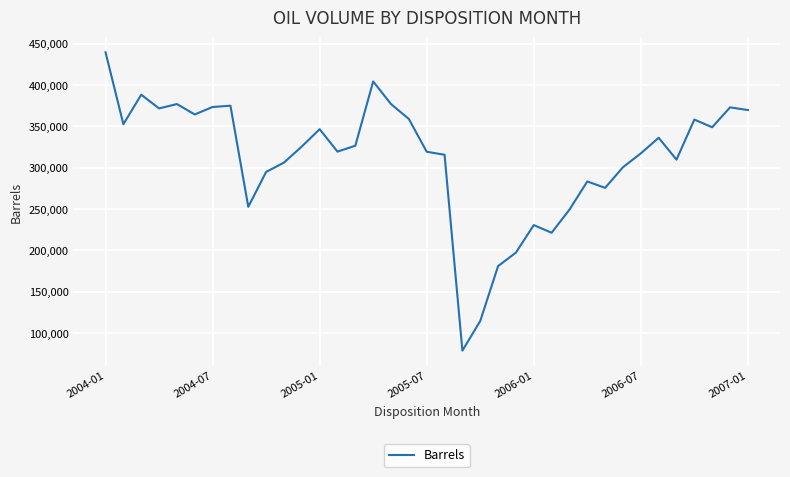

What is the greatest value displayed?

439529.0